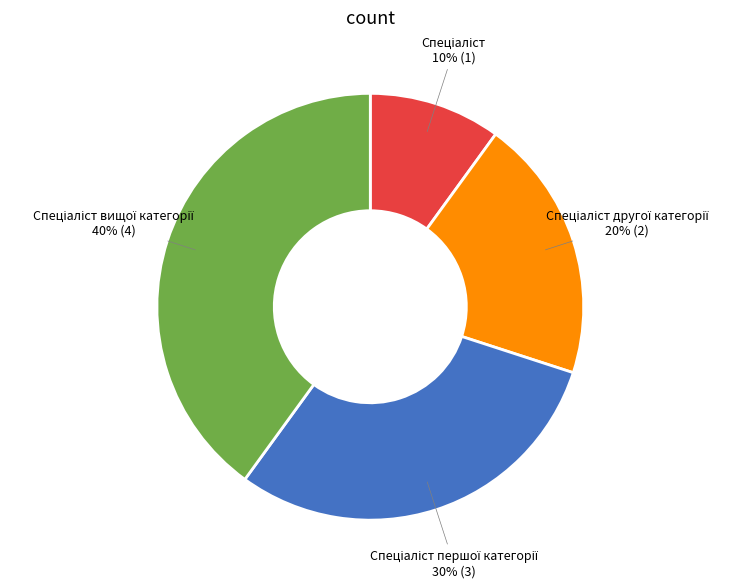

To the nearest percent, what is the difference between the largest and smallest slice percentages?

30%